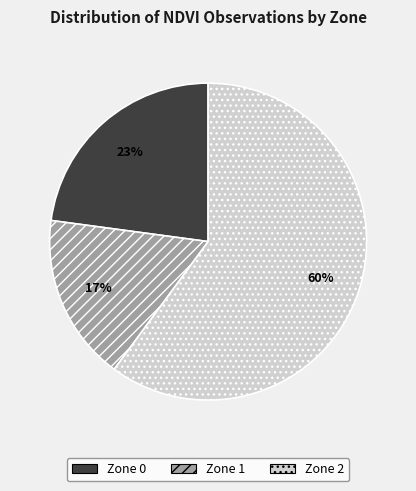

Which category has the smallest portion of the pie?

Zone 1